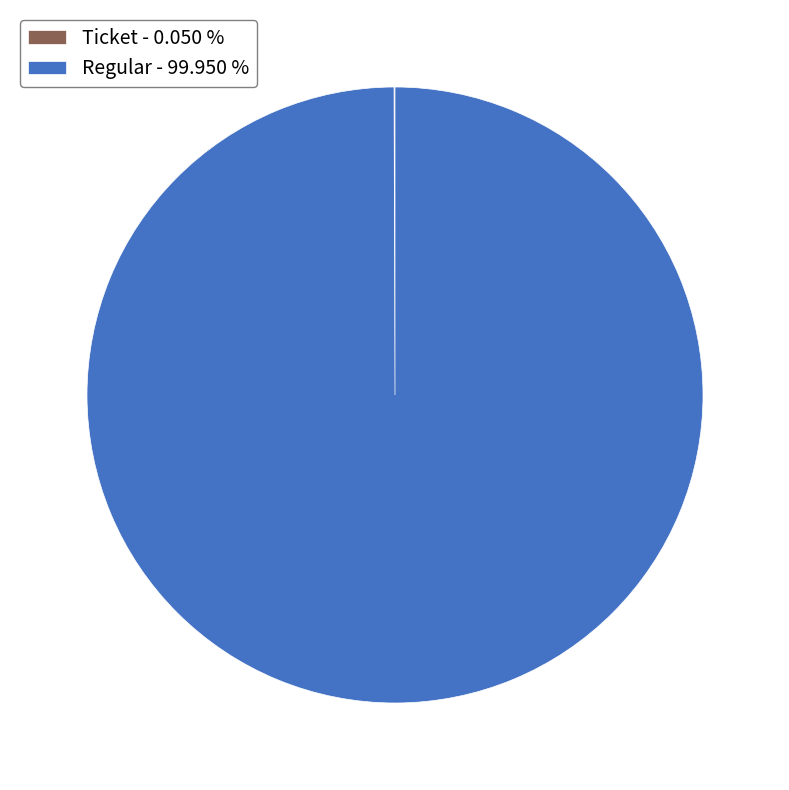

What is the majority slice?

Regular - 99.950 %